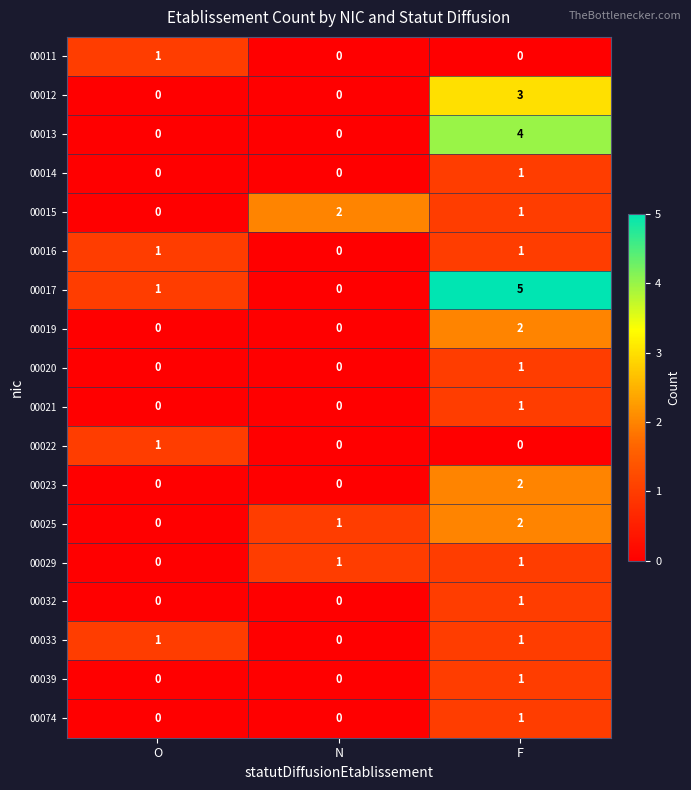

What is the total value across all series at N?

4